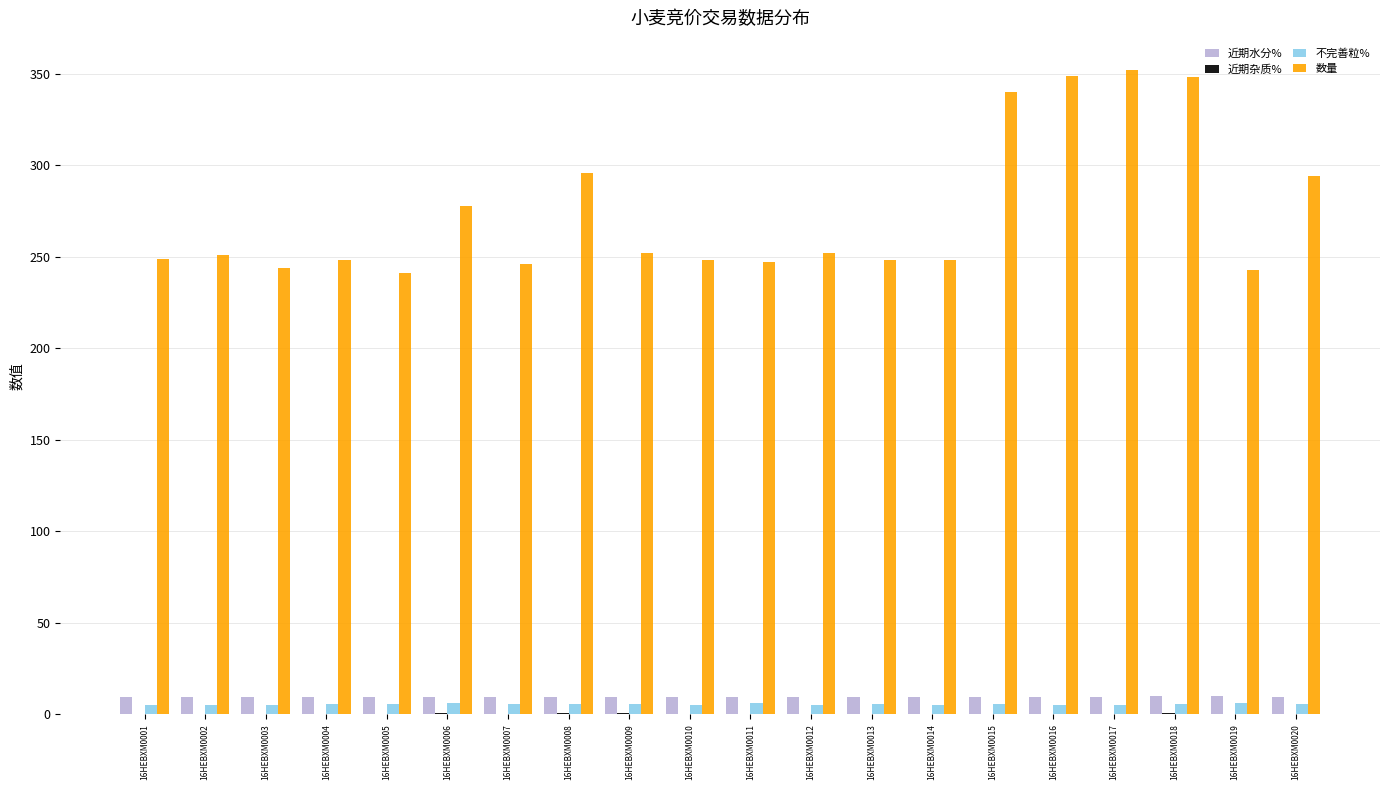

What is the sum of all 不完善粒% values?

109.4